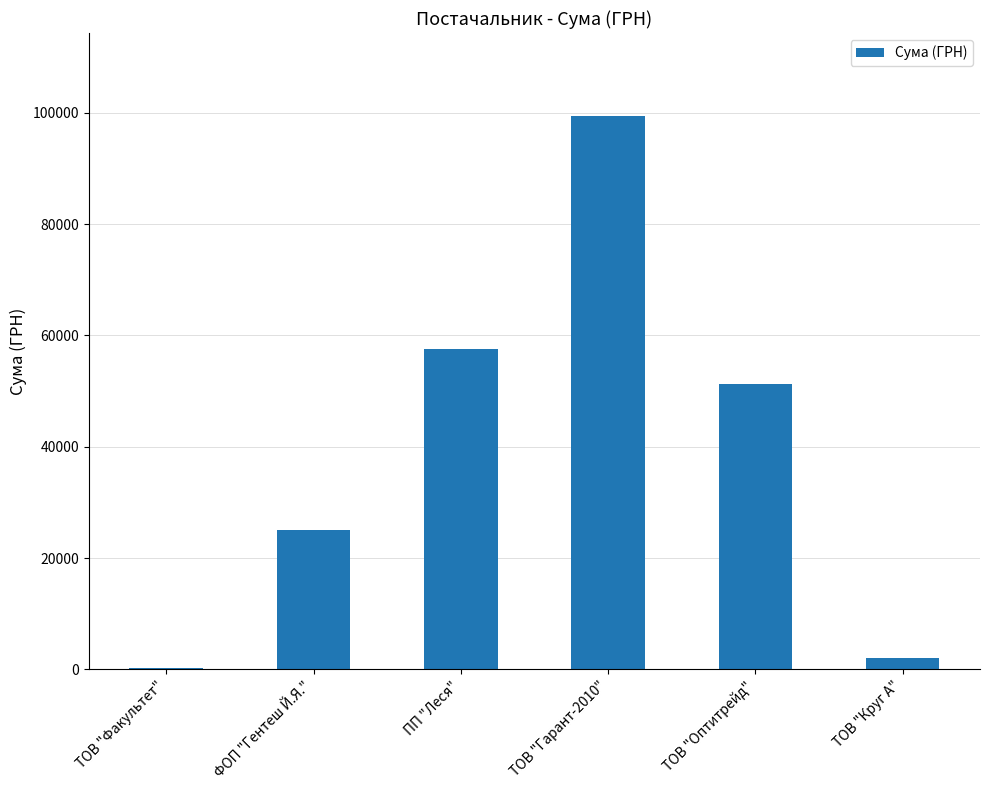

What is the sum of the values at ПП "Леся" and ФОП "Гентеш Й.Я."?

82518.6